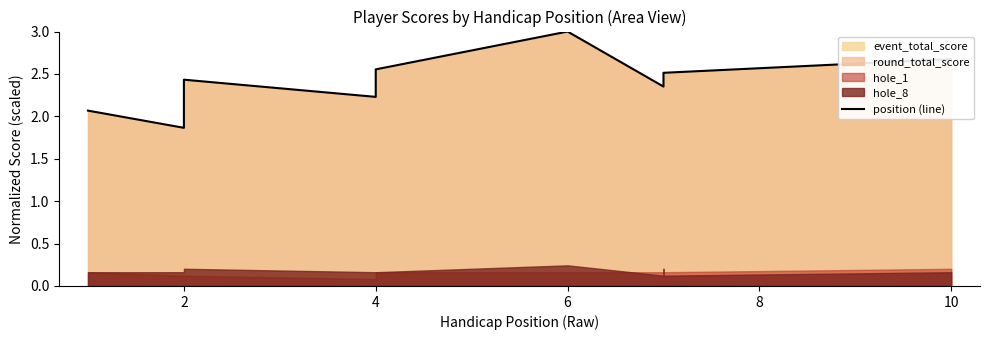

What is the ratio of the value at 10 to the value at 8?

1.2